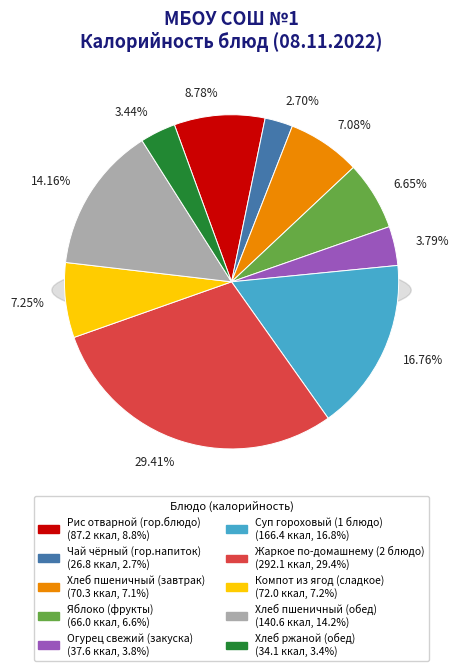

Which slice is the smallest?

Чай чёрный (гор.напиток)